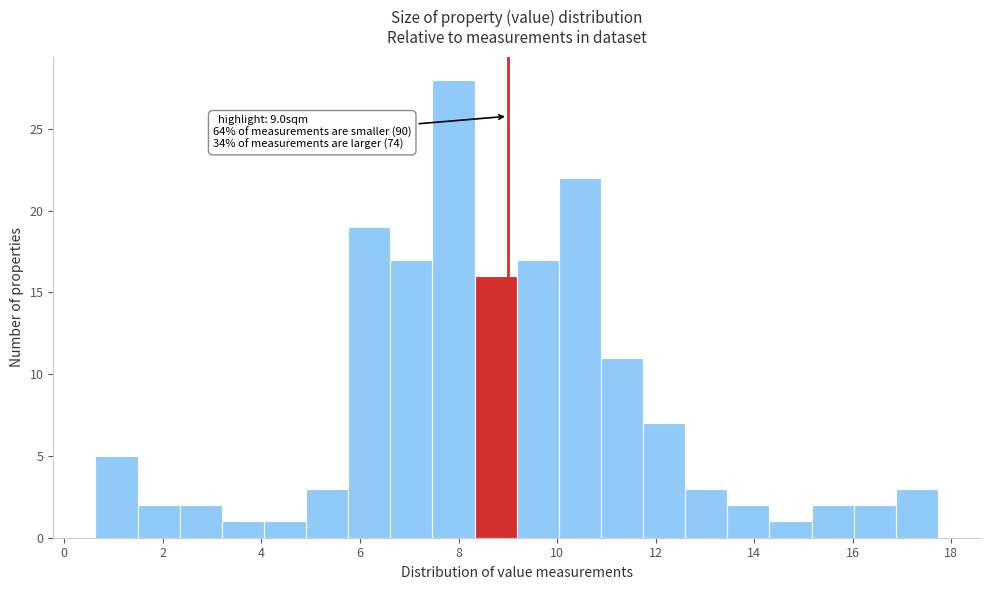

Over which range of the x-axis is the bar tallest?

7.4 to 8.4